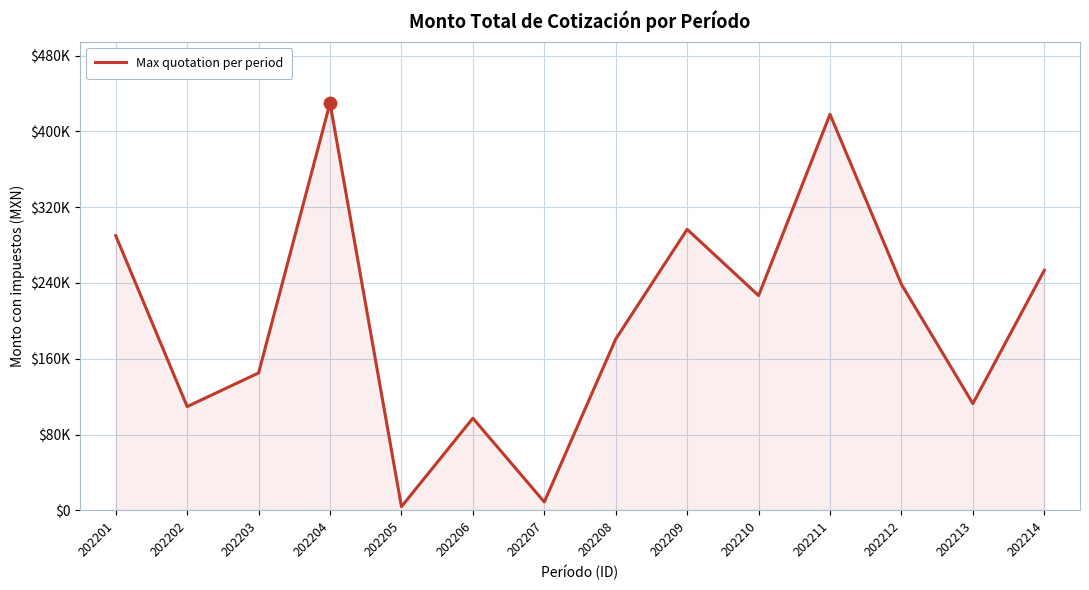

What is the change in value from 202206 to 202210?

+129461.8